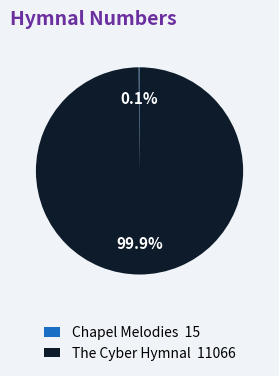

To the nearest percent, what is the difference between the largest and smallest slice percentages?

100%